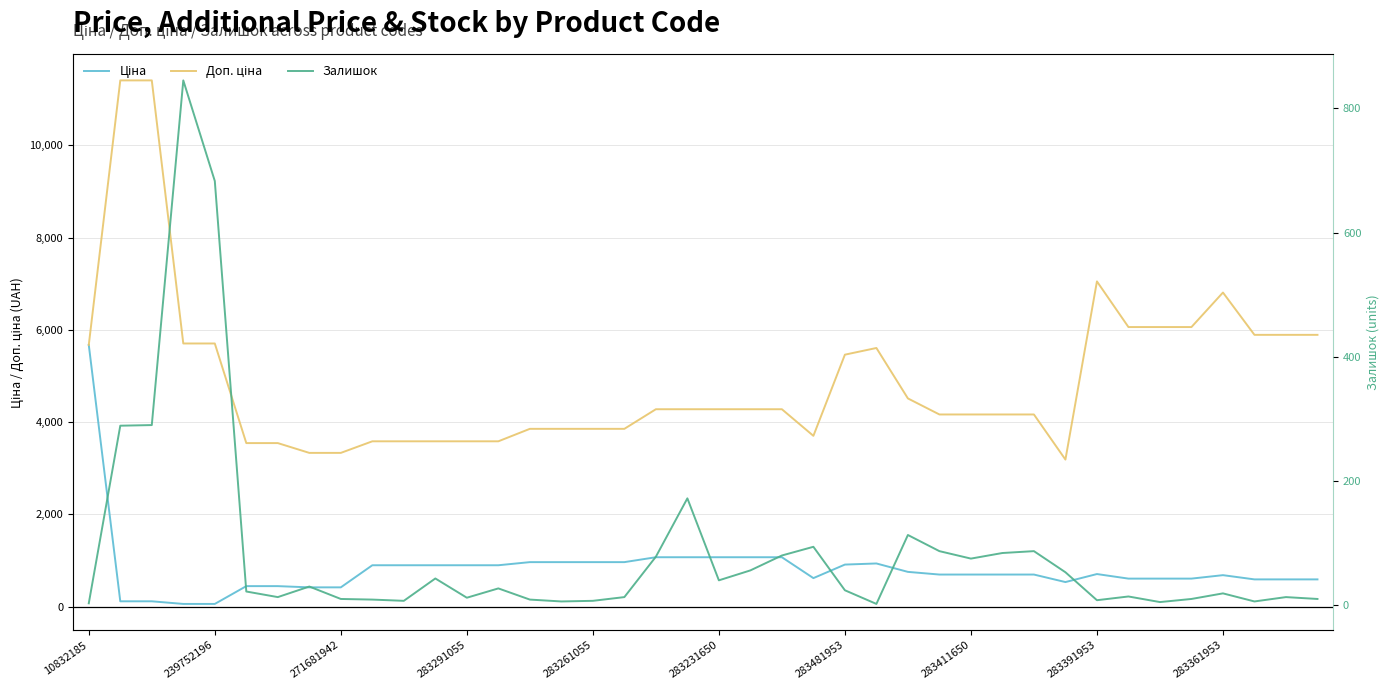

True or false: Ціна has a value of 592.2 at 22.

False